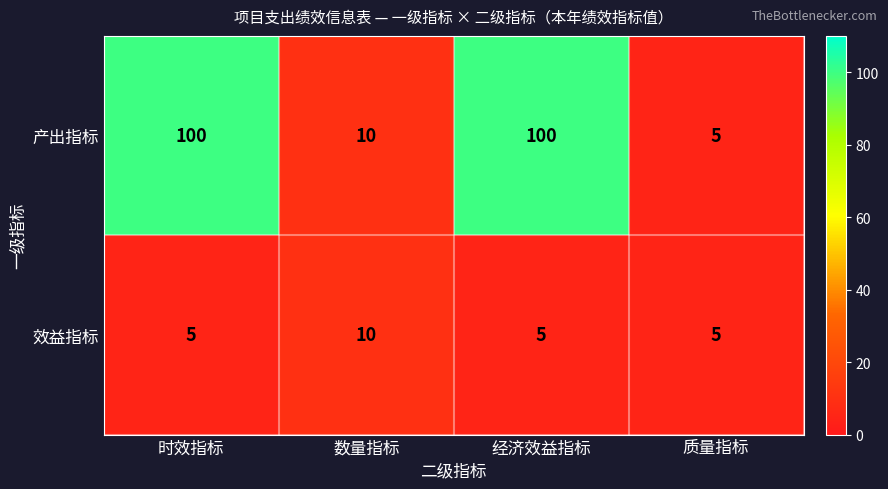

What is the total value across all series at 数量指标?

20